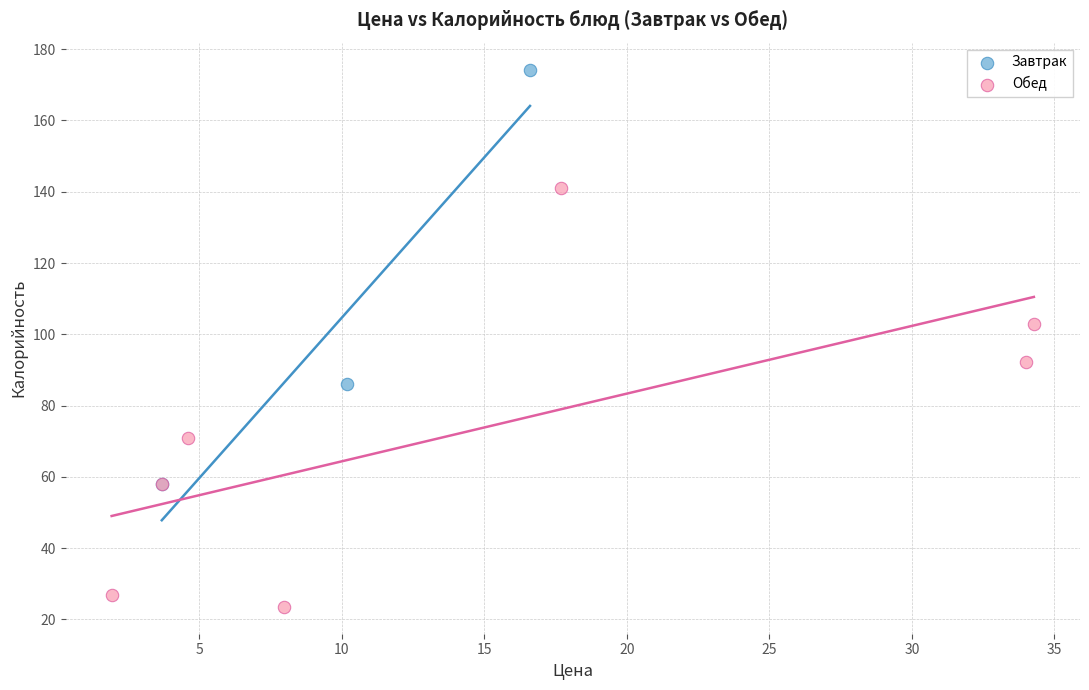

Which series reaches the maximum Y coordinate?

Завтрак